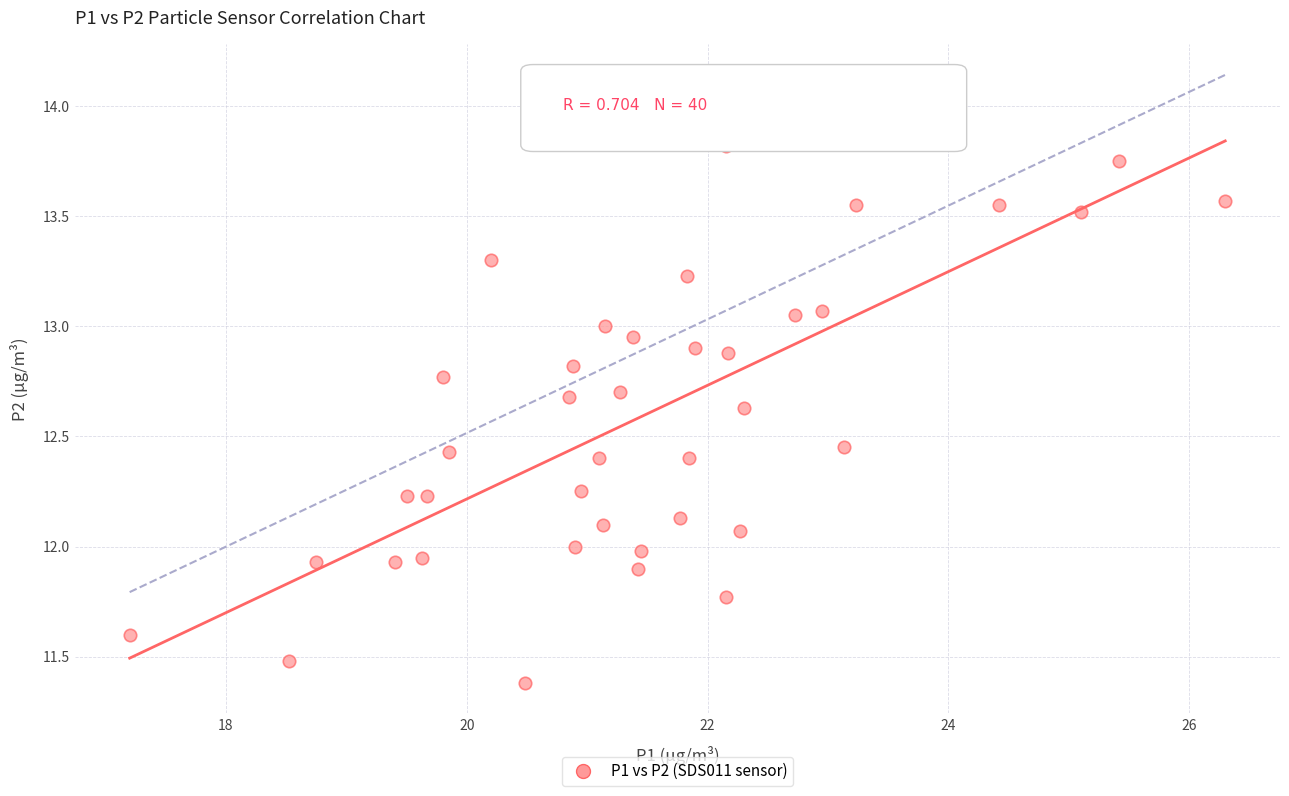

What is the range of X values (max minus min)?

9.1